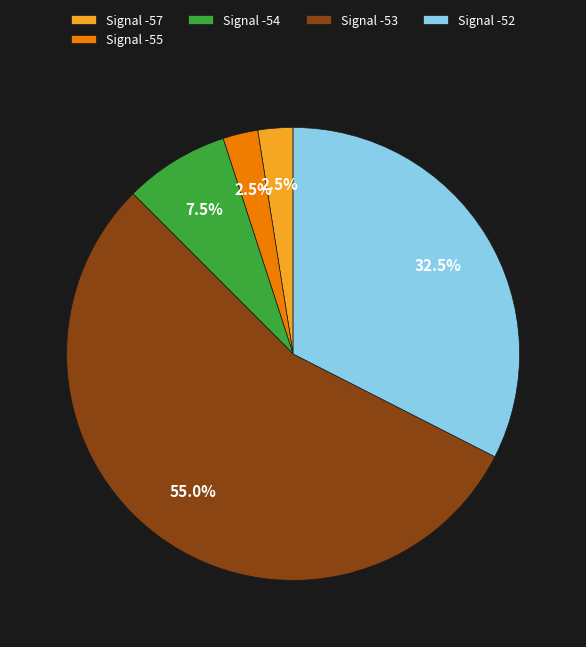

How many segments does this pie chart have?

5